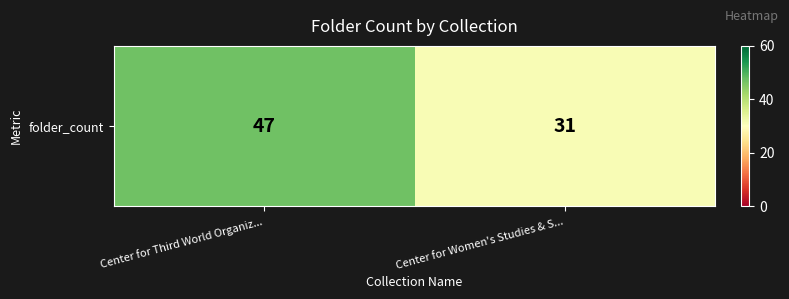

List the labels in order of value, smallest first.

Center for Women's Studies & S..., Center for Third World Organiz...